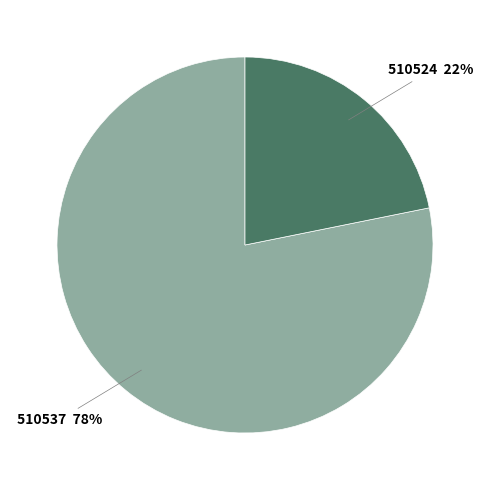

Is there any slice that represents more than half of the pie?

Yes